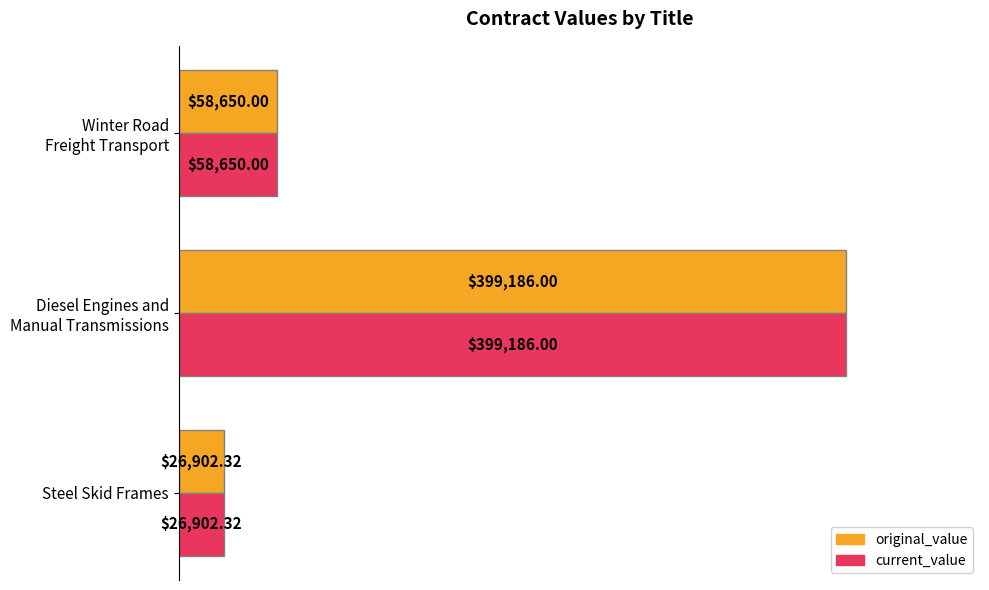

What are all the series names shown in the legend?

original_value, current_value